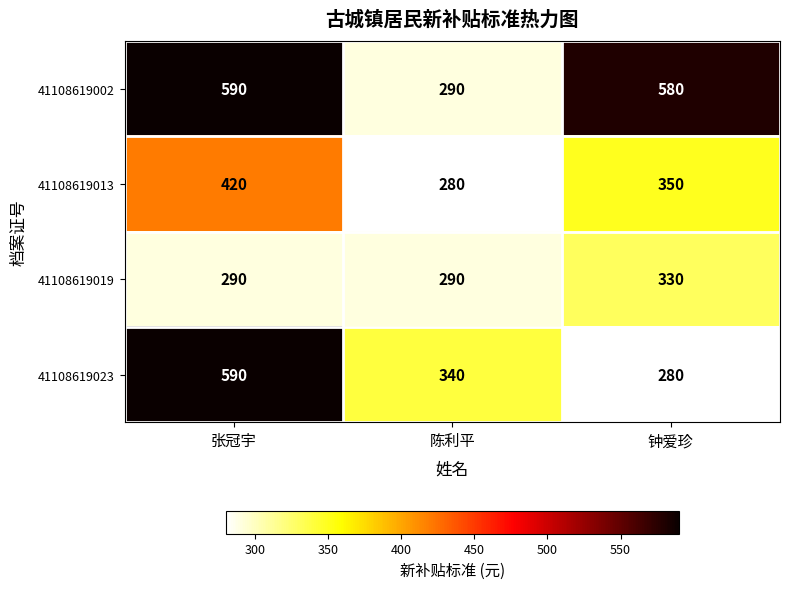

Between 陈利平 and 钟爱珍, which series saw the biggest shift?

41108619002